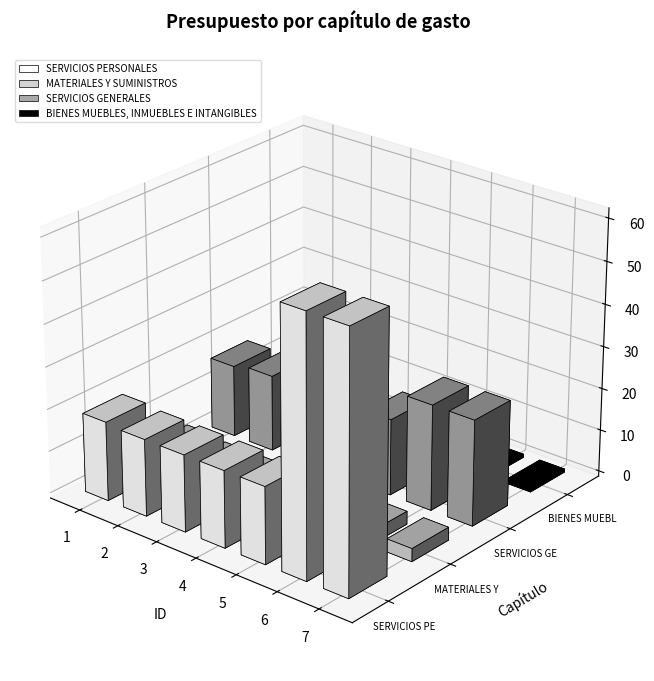

What are all the series names shown in the legend?

SERVICIOS PERSONALES, MATERIALES Y SUMINISTROS, SERVICIOS GENERALES, BIENES MUEBLES, INMUEBLES E INTANGIBLES